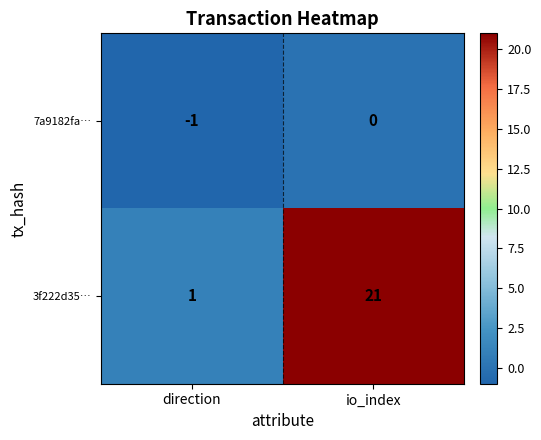

What is the average value of the 3f222d35… series?

11